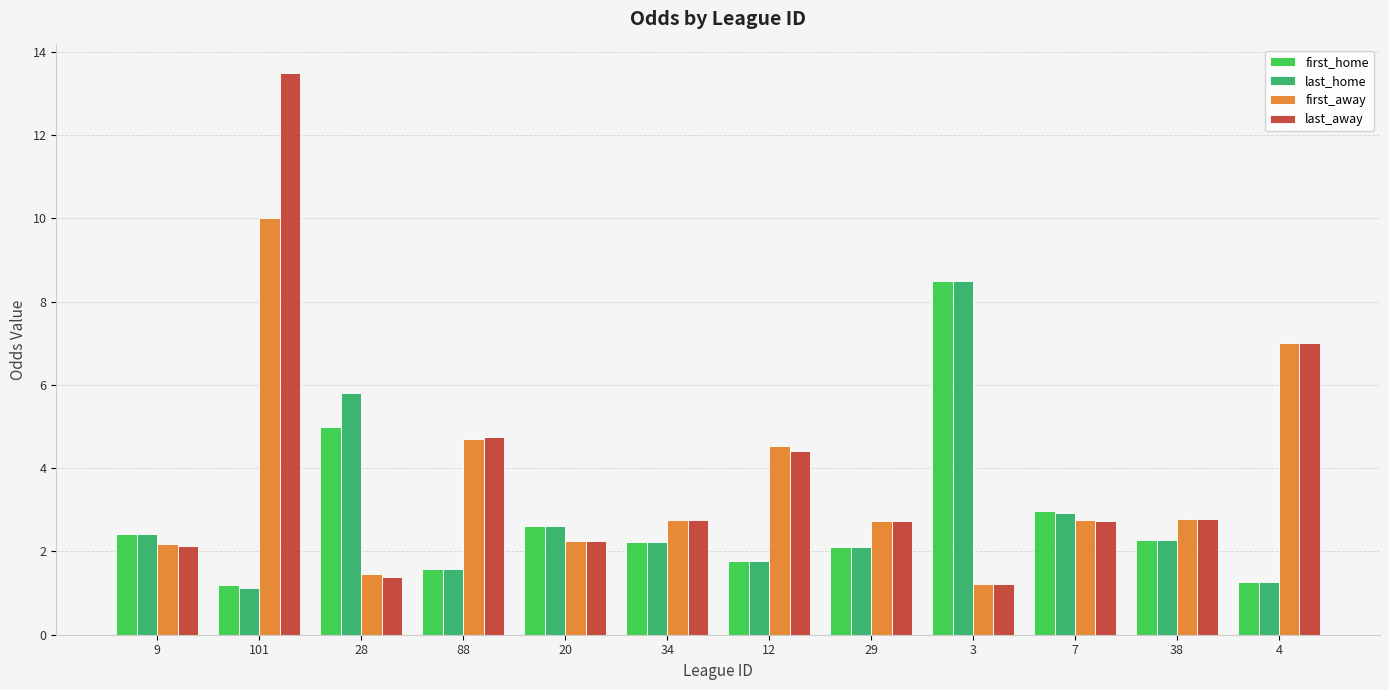

What is the maximum value shown in the chart?

13.5